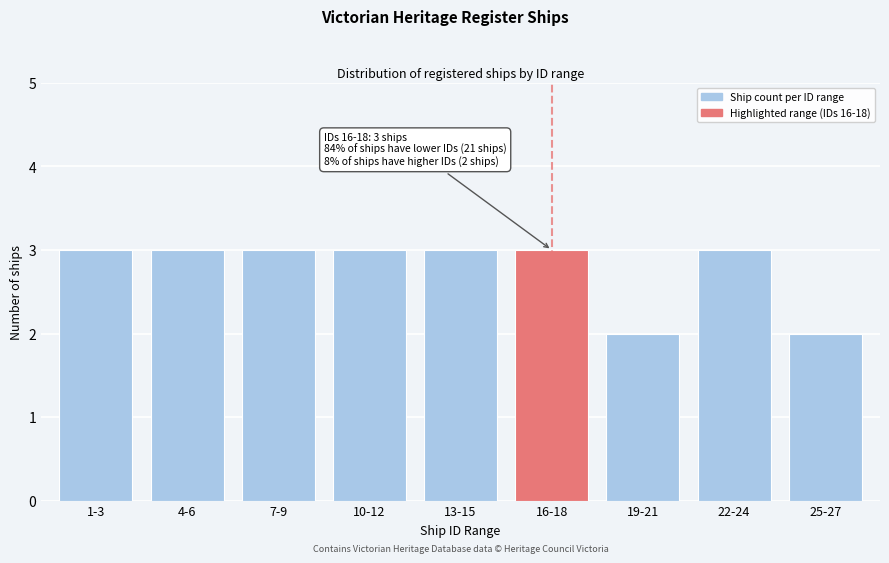

Reading left to right, list all the values displayed in this chart.

1-3=3	4-6=3	7-9=3	10-12=3	13-15=3	16-18=3	19-21=2	22-24=3	25-27=2